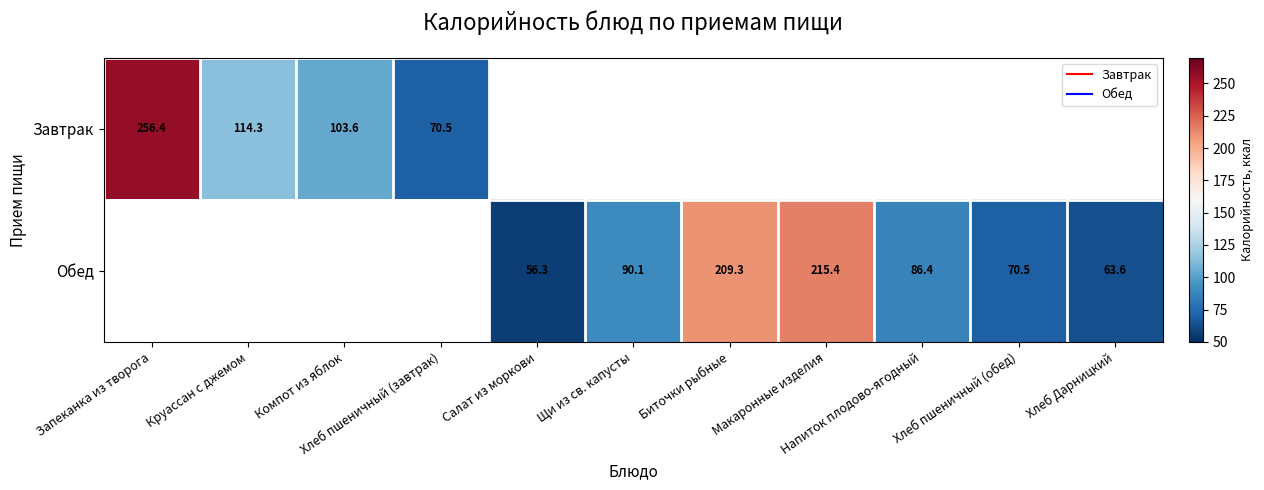

How many positive values does the Обед series have?

7